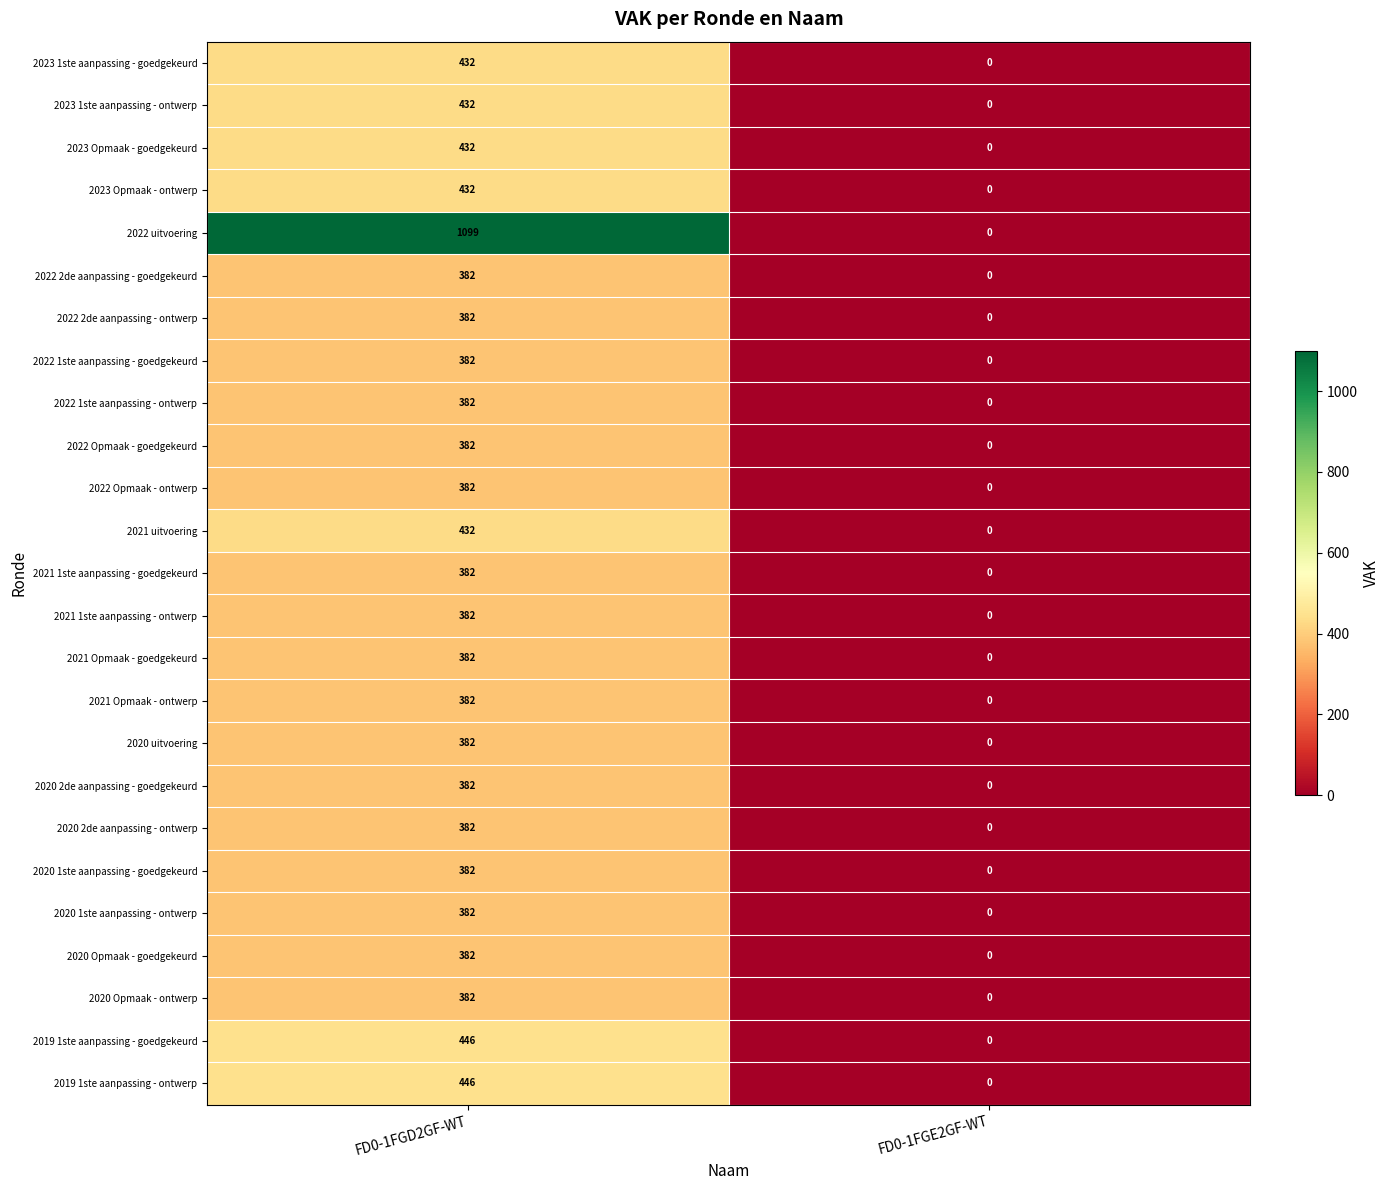

At which label does 2022 uitvoering reach its minimum?

FD0-1FGE2GF-WT